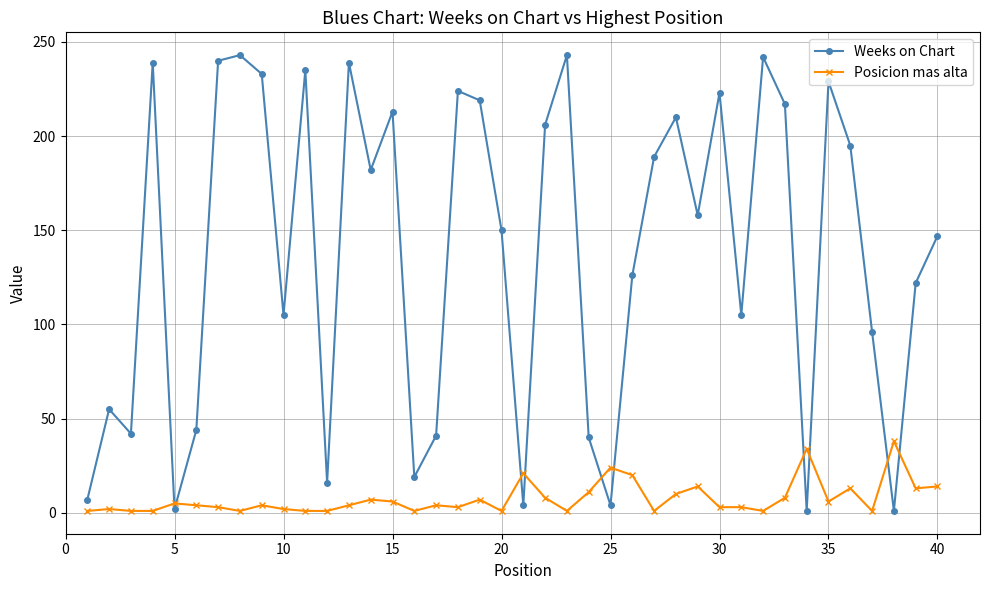

What is the minimum value shown in the chart?

1